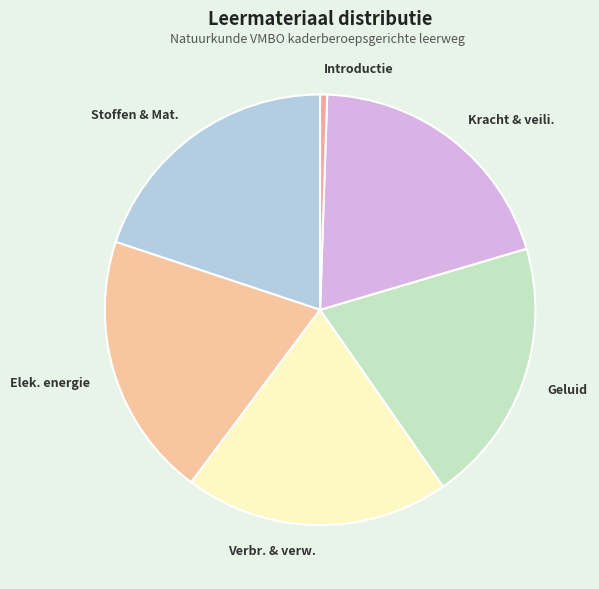

How many slices are in this pie chart?

6